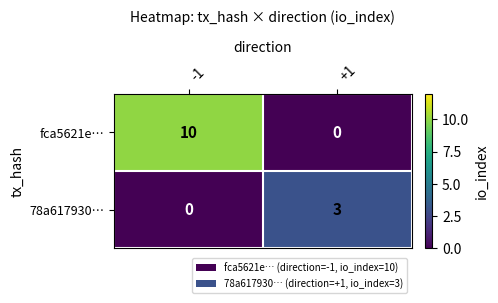

Reading left to right, transcribe all the data shown in this chart.

fca5621e…: -1=10	+1=0
78a617930…: -1=0	+1=3